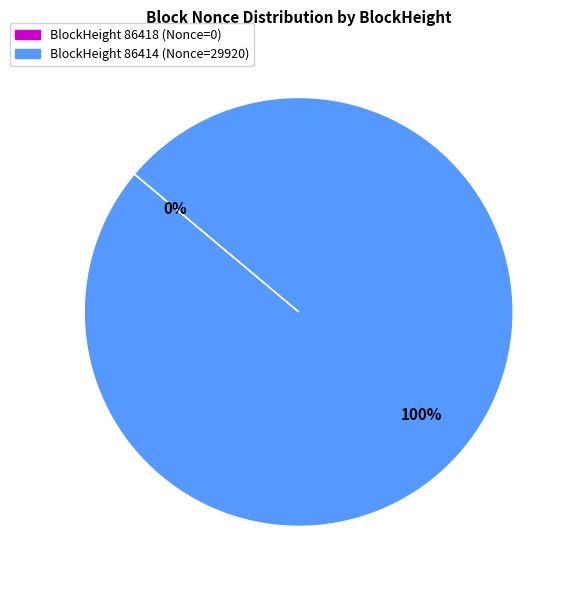

Rank the categories by value from lowest to highest.

86418, 86414